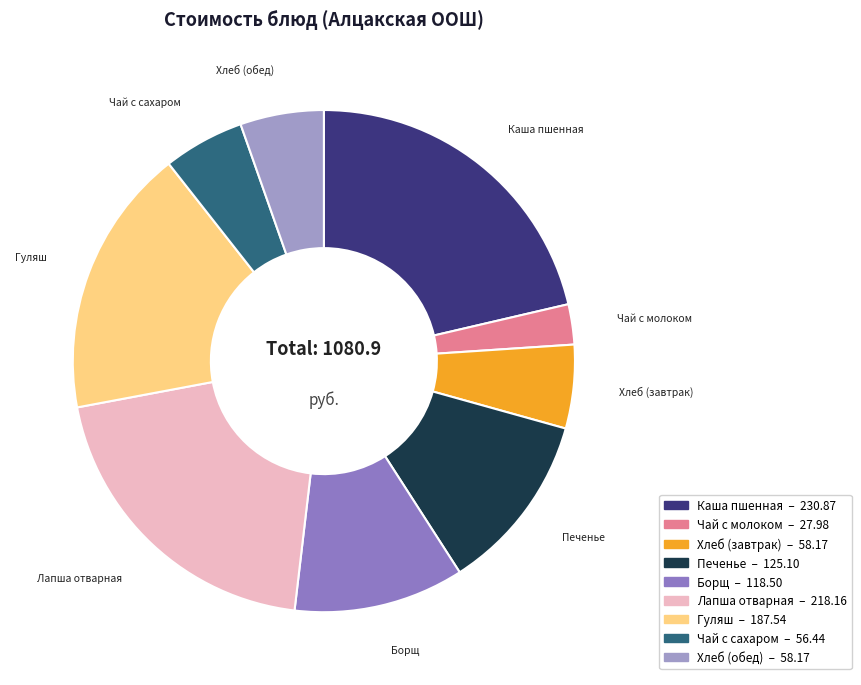

Does Печенье account for over 50% of the chart?

No